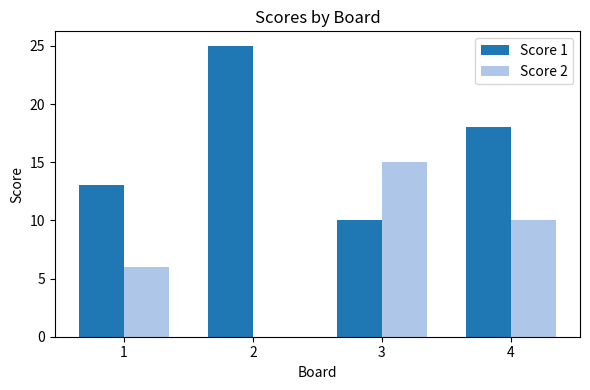

What are all the series names shown in the legend?

Score 1, Score 2